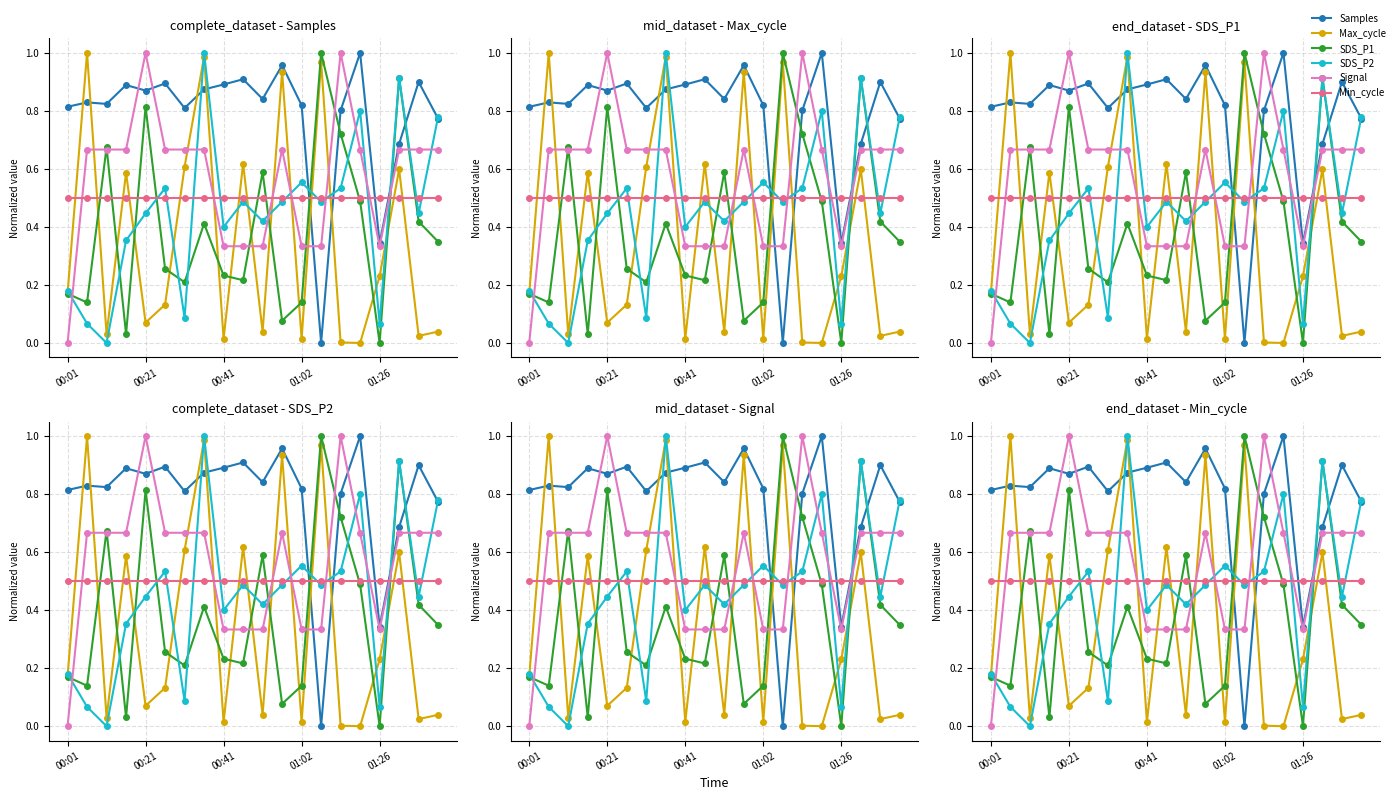

What is the total value across all series at 17?

4.3